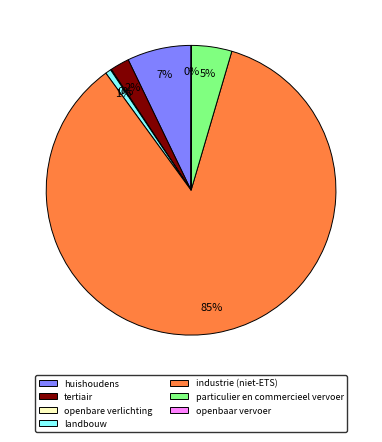

What percentage is the landbouw slice, to the nearest percent?

1%